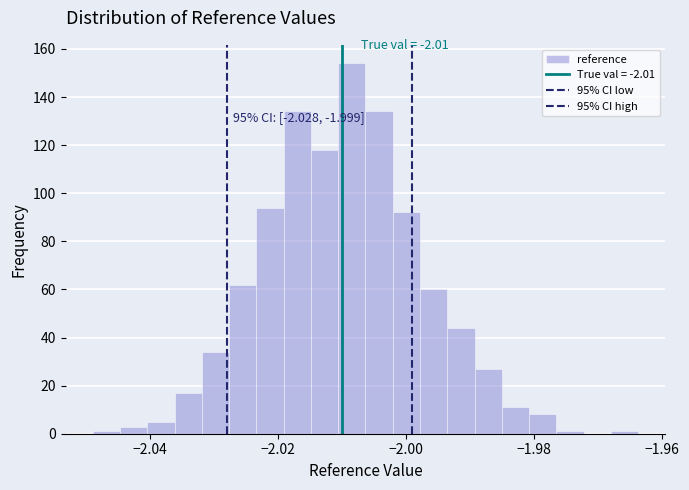

Read against the x-axis, roughly where is the centre of the tallest bar?

-2.008